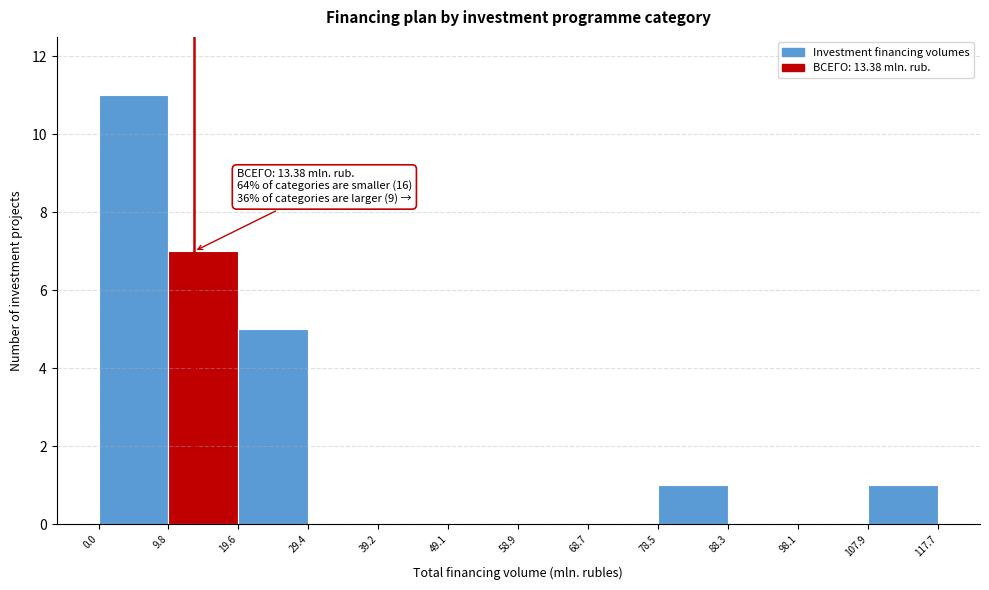

Which range on the x-axis has the tallest bar?

0.0 to 9.8